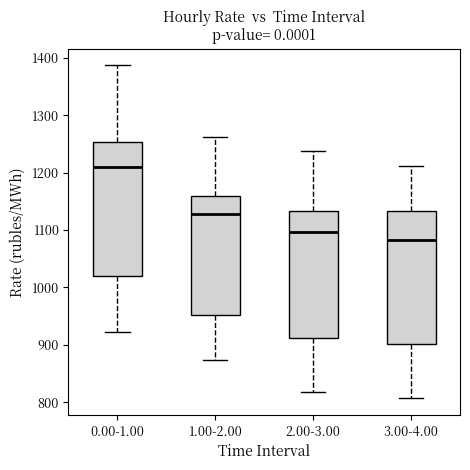

Reading left to right, transcribe this box plot: for each box, give where its median line is, the range the box spans, and where its two whiskers end, as read against the y-axis. The values are not printed on the chart, so give them approximately, as read against the axis.

0.00-1.00: median 1210, box 1020 to 1250, whiskers 920 to 1390
1.00-2.00: median 1130, box 950 to 1160, whiskers 870 to 1260
2.00-3.00: median 1100, box 910 to 1130, whiskers 820 to 1240
3.00-4.00: median 1080, box 900 to 1130, whiskers 810 to 1210